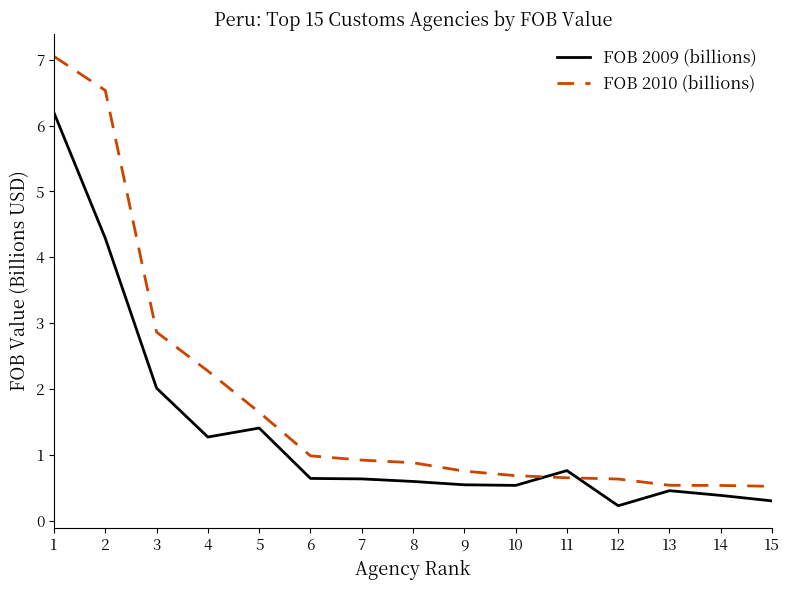

The FOB 2010 (billions) series shows 1.1 at 4. True or false?

False